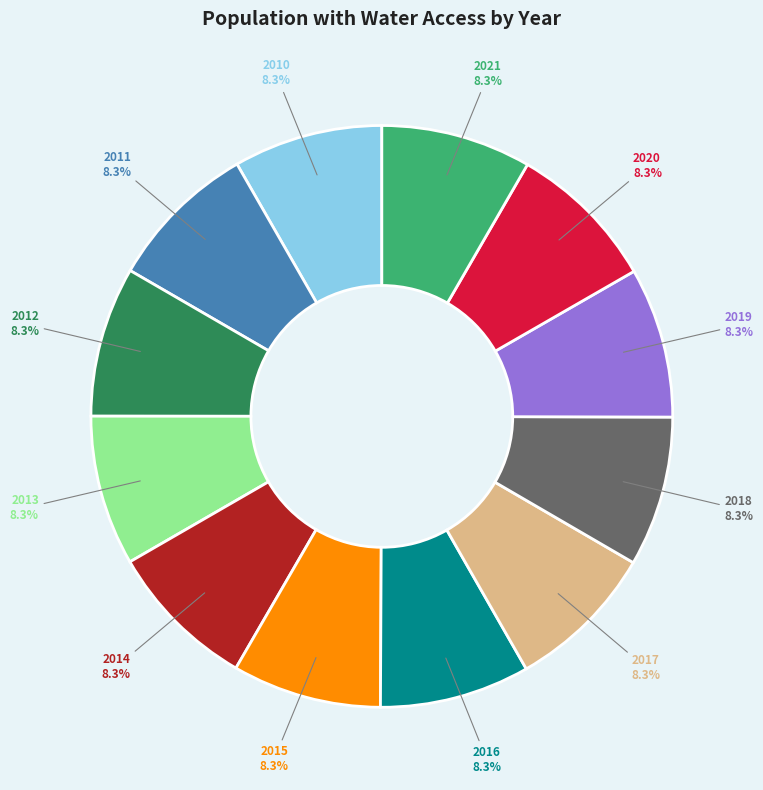

To the nearest percent, what is the combined percentage of 2021 and 2017?

17%